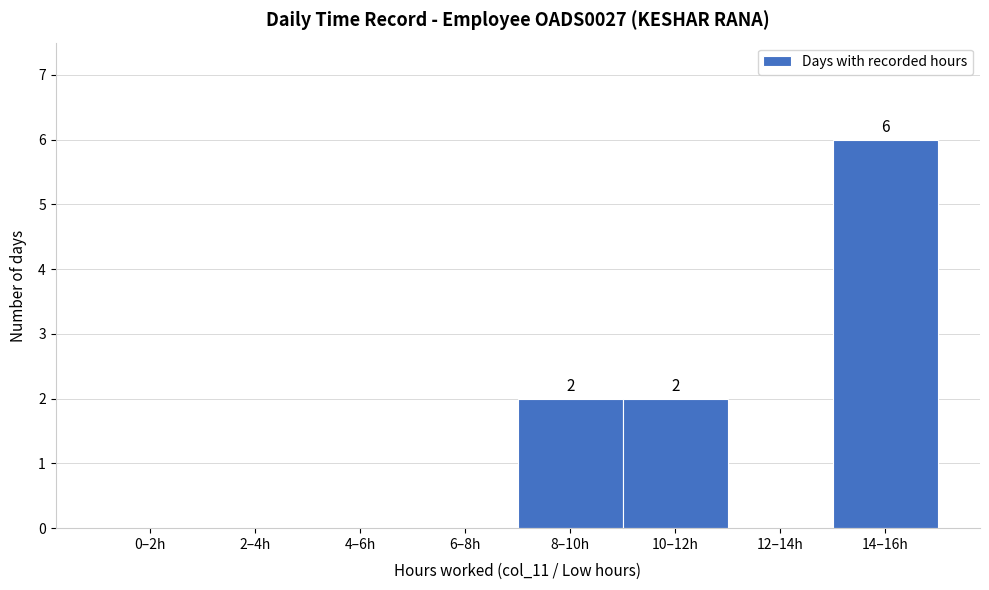

Reading left to right, what are all the values shown in this chart?

0–2h=0	2–4h=0	4–6h=0	6–8h=0	8–10h=2	10–12h=2	12–14h=0	14–16h=6